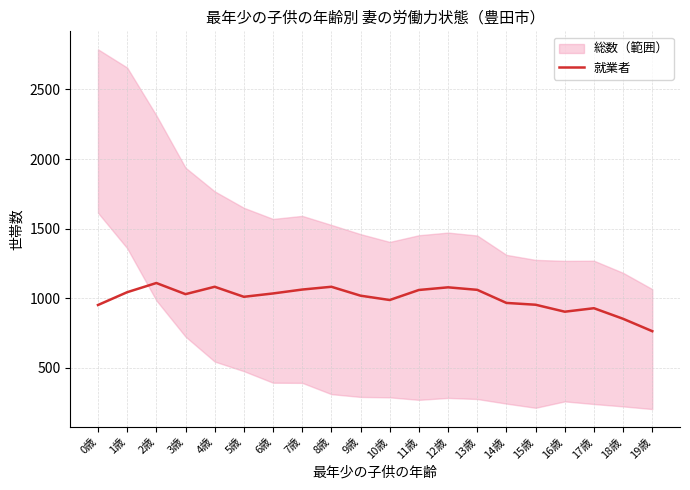

Reading right to left, extract all data points from this chart.

19歳=764	18歳=853	17歳=929	16歳=904	15歳=954	14歳=967	13歳=1061	12歳=1079	11歳=1060	10歳=988	9歳=1019	8歳=1083	7歳=1063	6歳=1035	5歳=1011	4歳=1083	3歳=1030	2歳=1110	1歳=1044	0歳=952